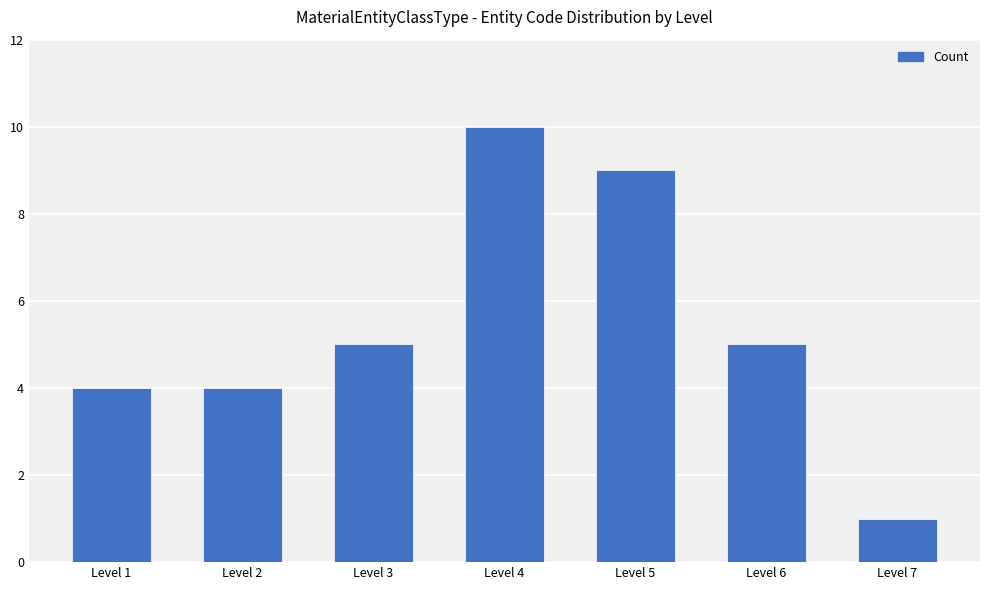

What is the change in value from Level 3 to Level 5?

+4